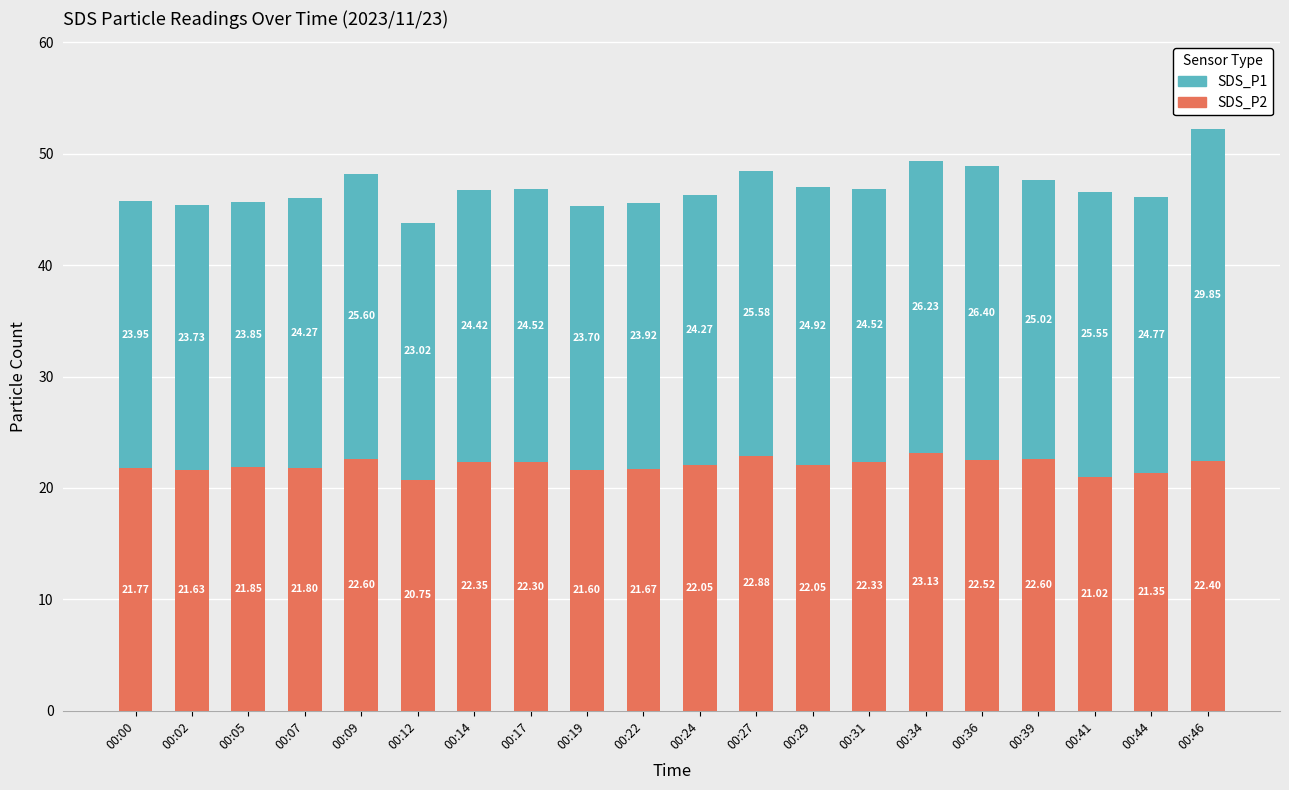

What is the sum of the SDS_P2 values at 00:36 and 00:27?

45.4